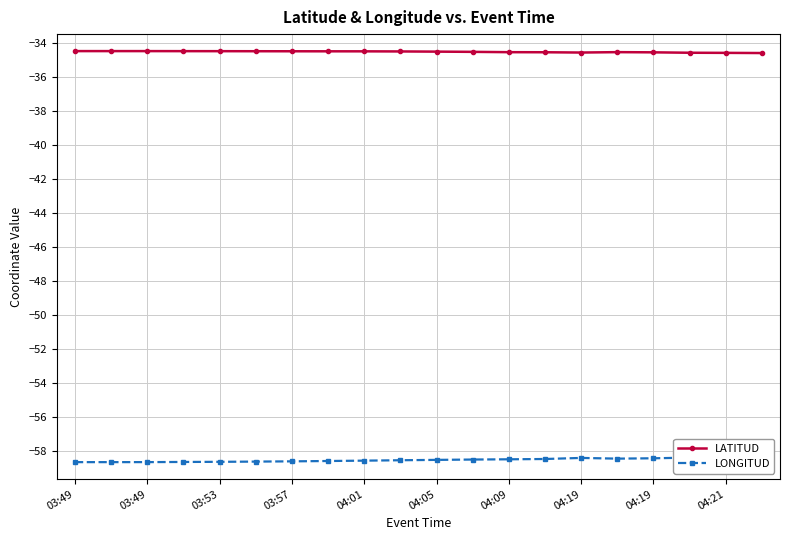

Is the value of LATITUD at 18 greater than the value of LONGITUD at 04:19?

Yes